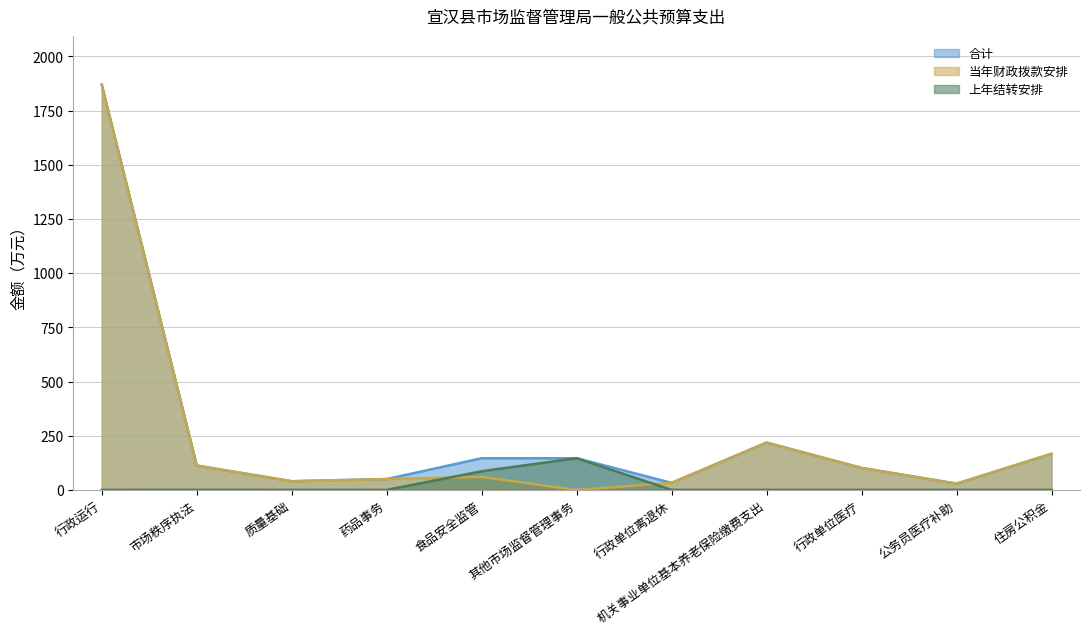

Read the 当年财政拨款安排 value at 住房公积金.

166.4